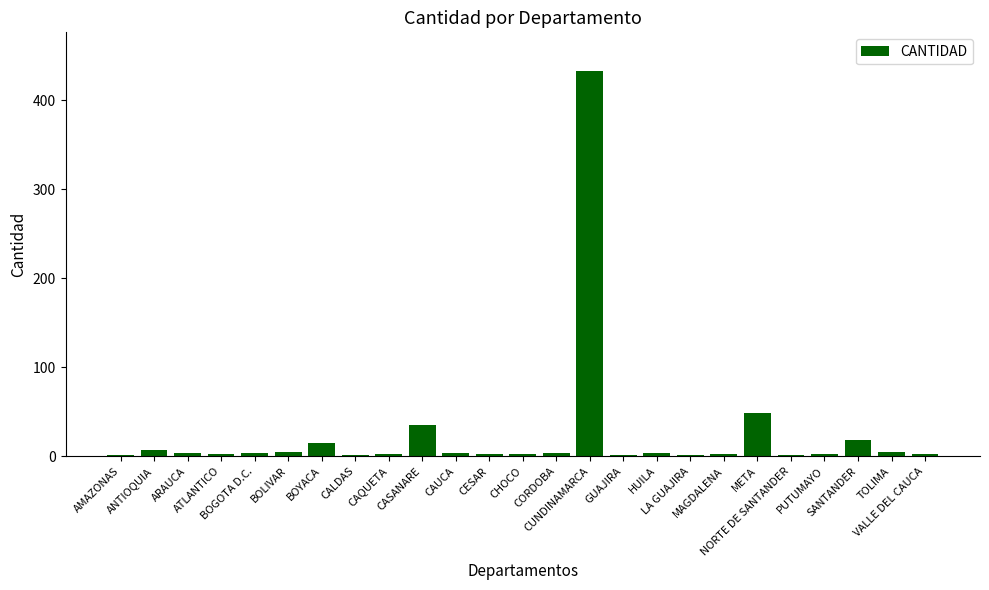

What is the sum of all values?

604